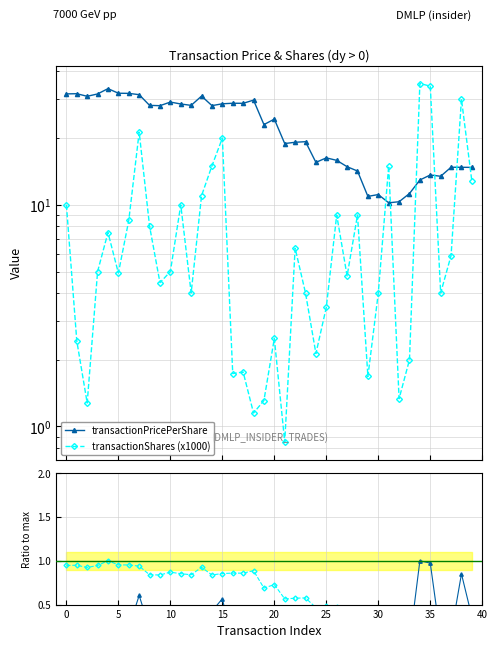

How many interior local peaks does the transactionPricePerShare series have?

12